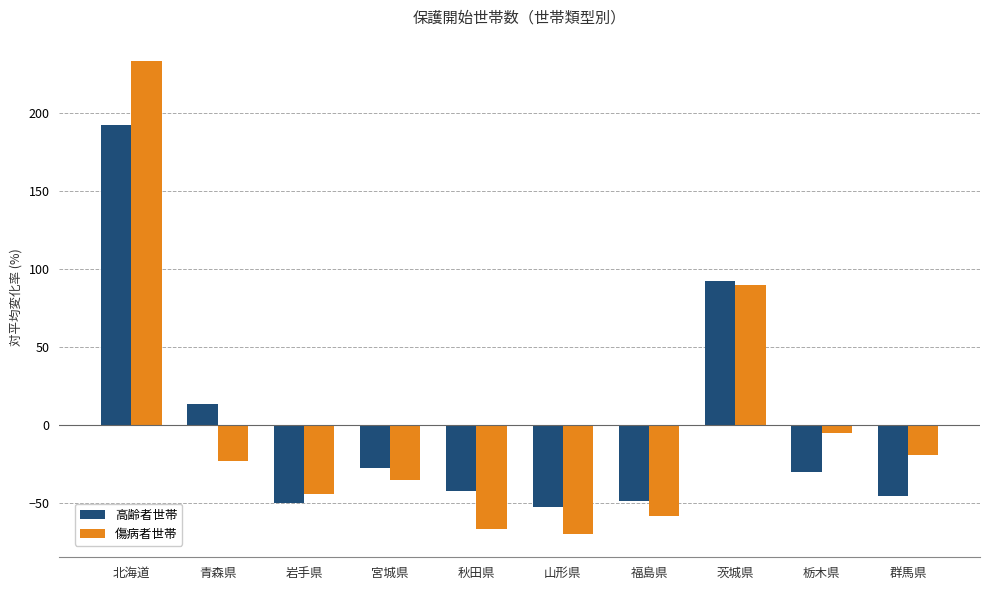

The 傷病者世帯 series shows -94.3 at 山形県. True or false?

False